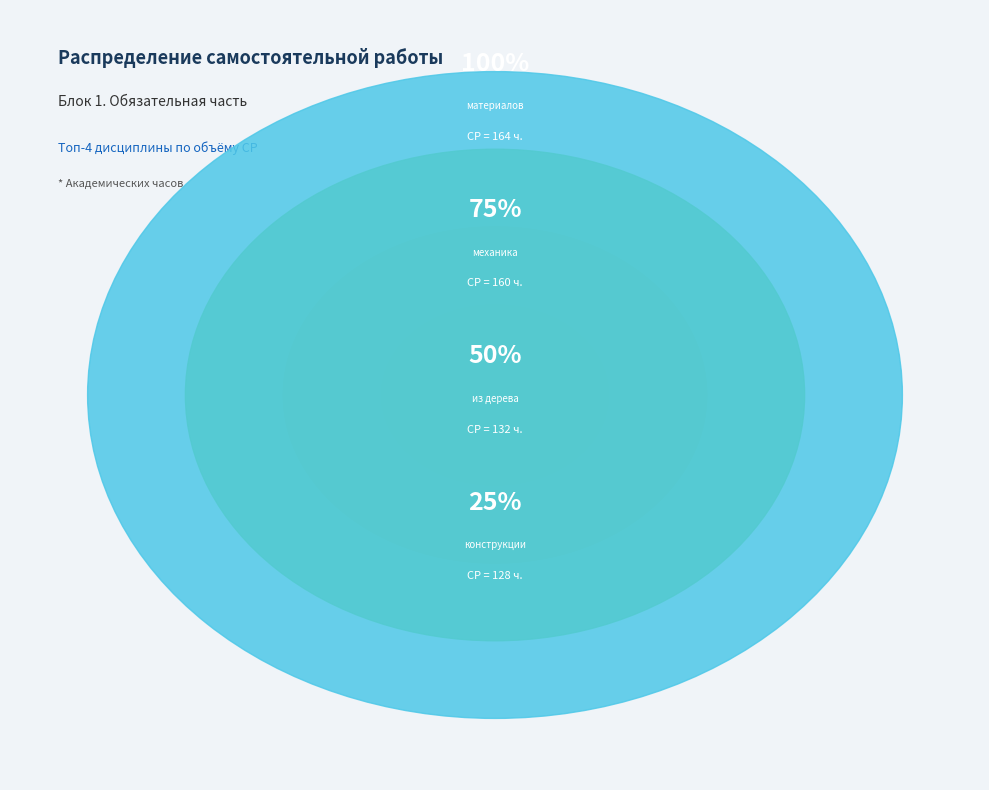

The Б1.О.16 Сопротивление материалов slice represents 1% of the pie. True or false?

False